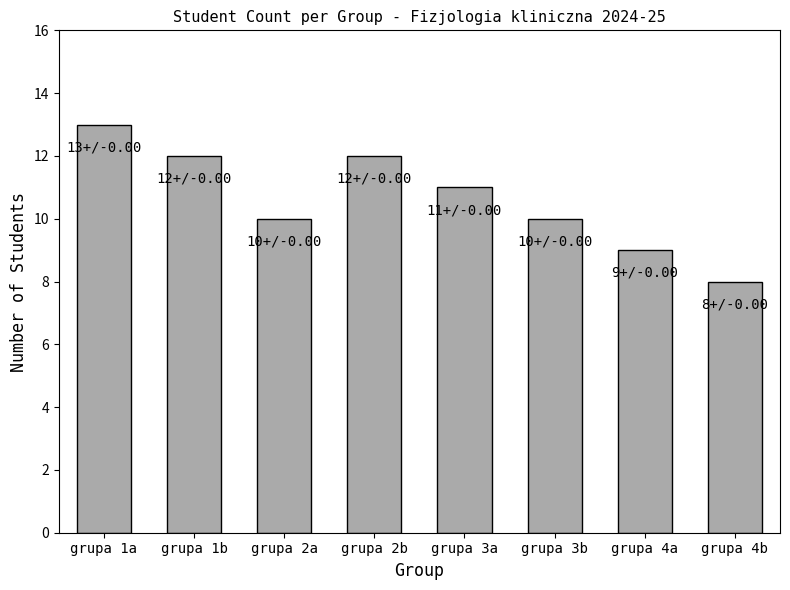

Approximately how many times larger is the value at grupa 3b compared to grupa 2b?

0.8